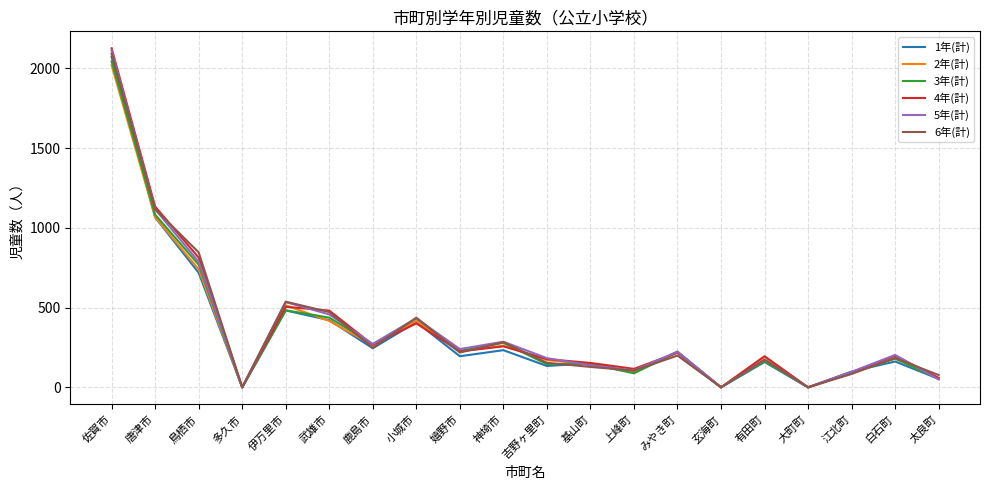

At which category does the chart reach its peak across all series?

佐賀市